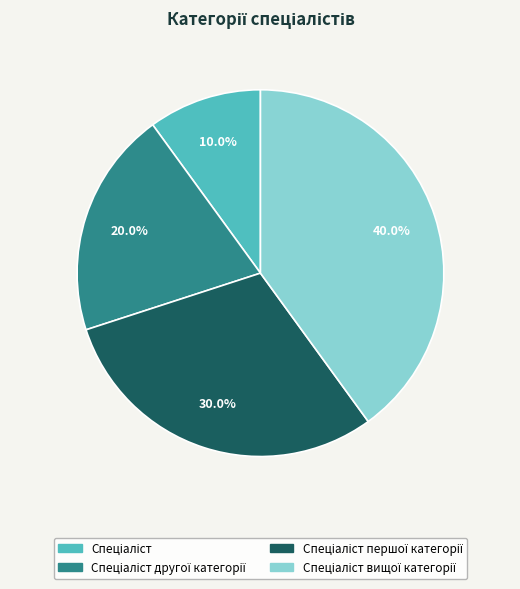

Does any single category account for the majority?

No